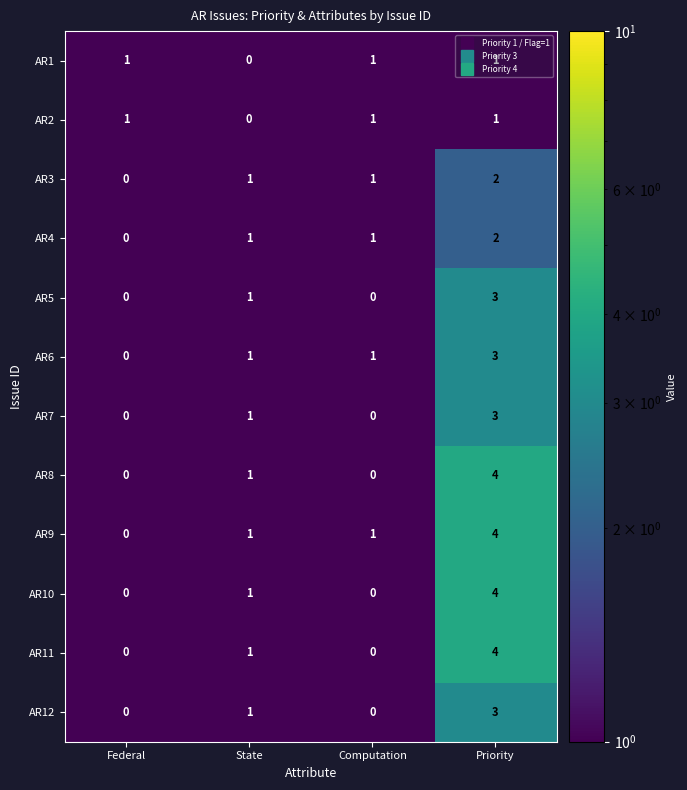

What is the total value across all series at Priority?

34